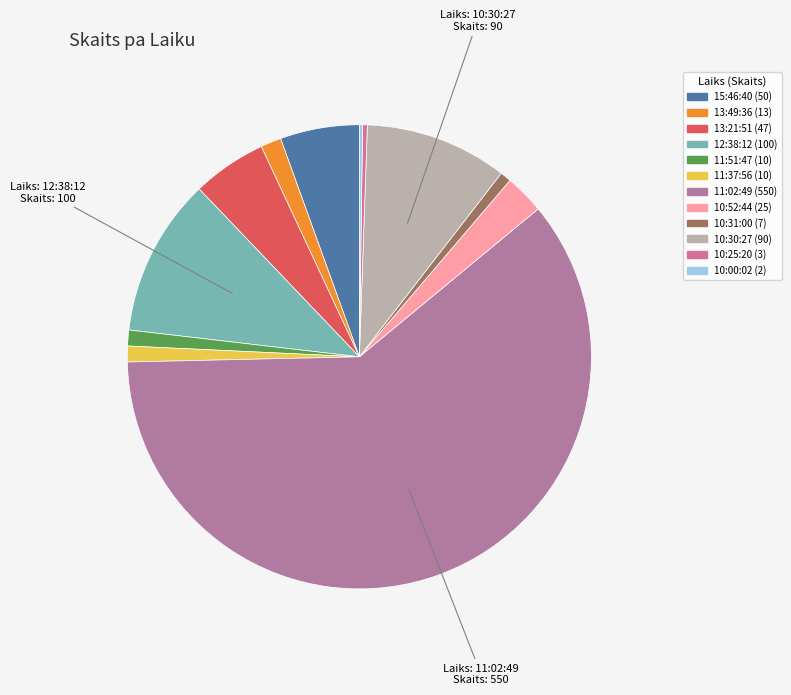

To the nearest percent, what is the difference between the largest and smallest slice percentages?

60%